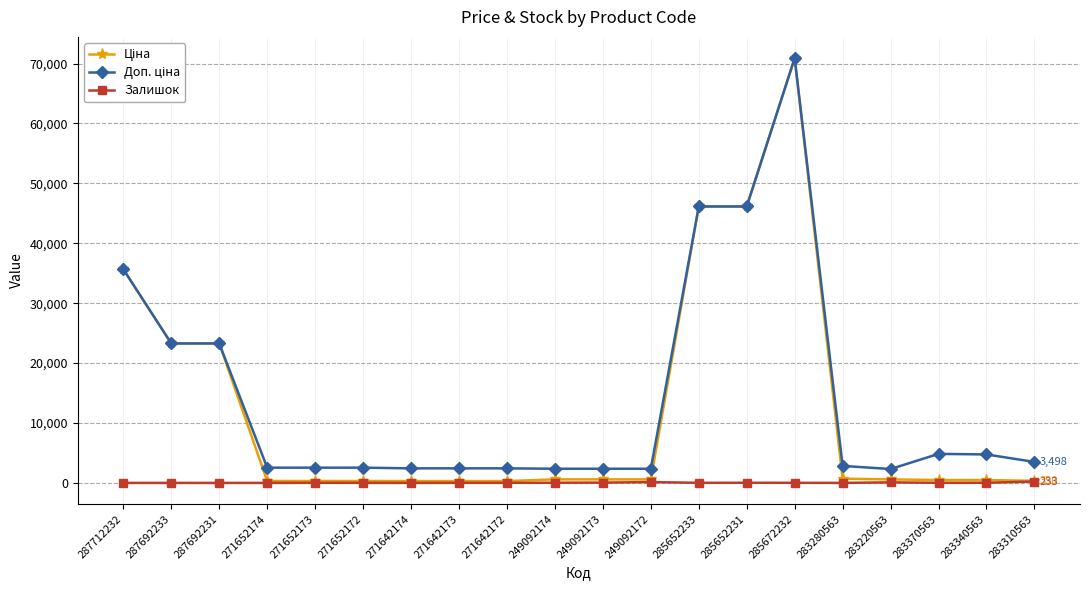

True or false: Залишок has more than 1 points higher than both neighbors.

True